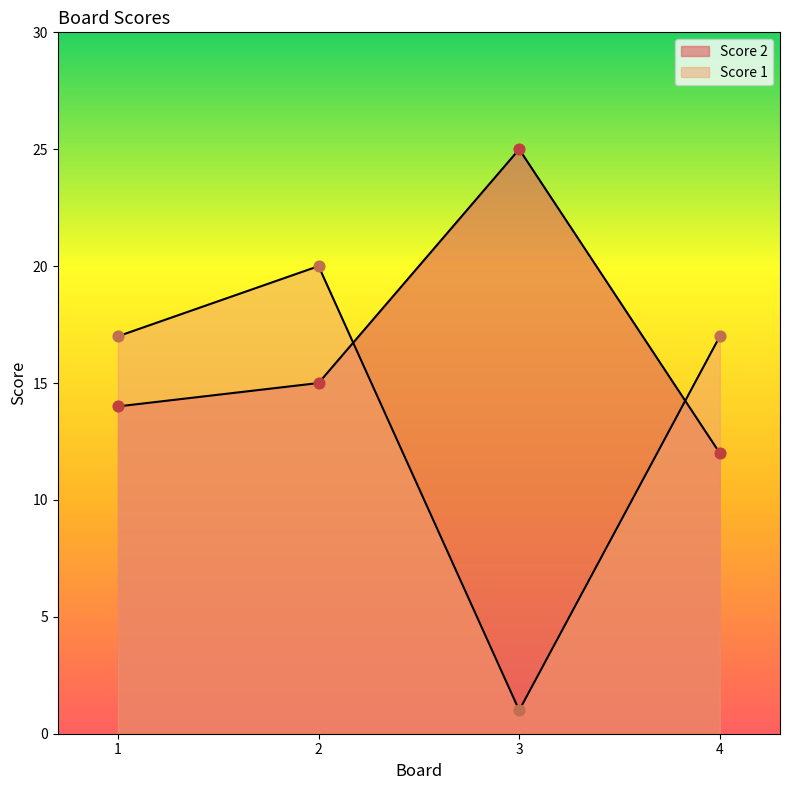

Which series has the widest spread of Y values?

Score 1